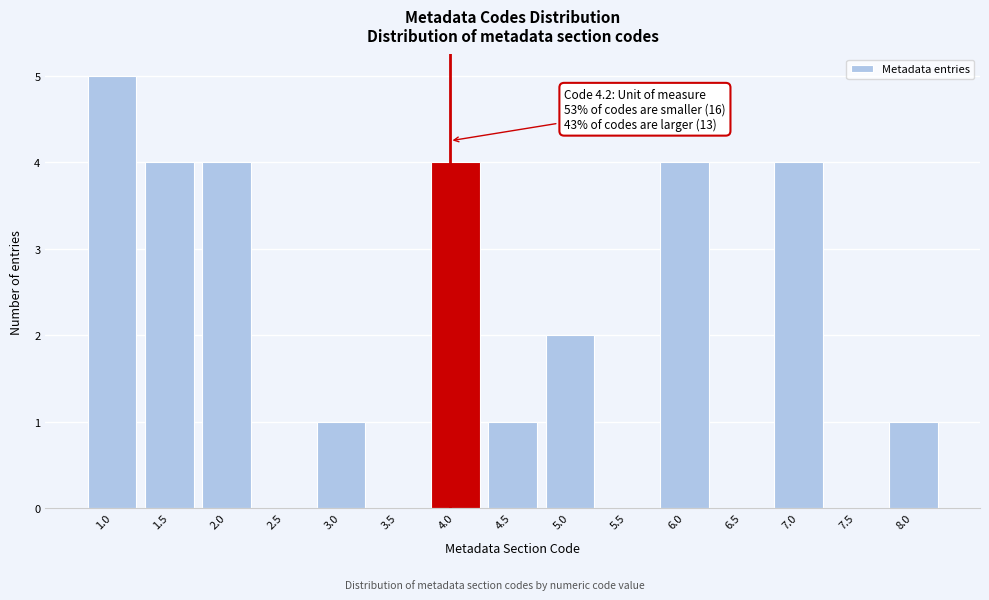

Reading right to left, extract all data points from this chart.

8.0=1	7.5=0	7.0=4	6.5=0	6.0=4	5.5=0	5.0=2	4.5=1	4.0=4	3.5=0	3.0=1	2.5=0	2.0=4	1.5=4	1.0=5